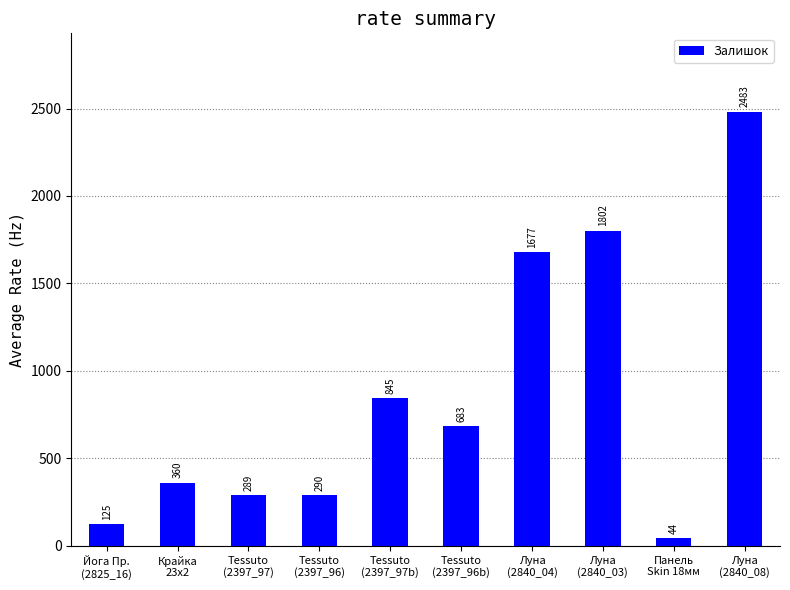

How many bars are there in total?

10